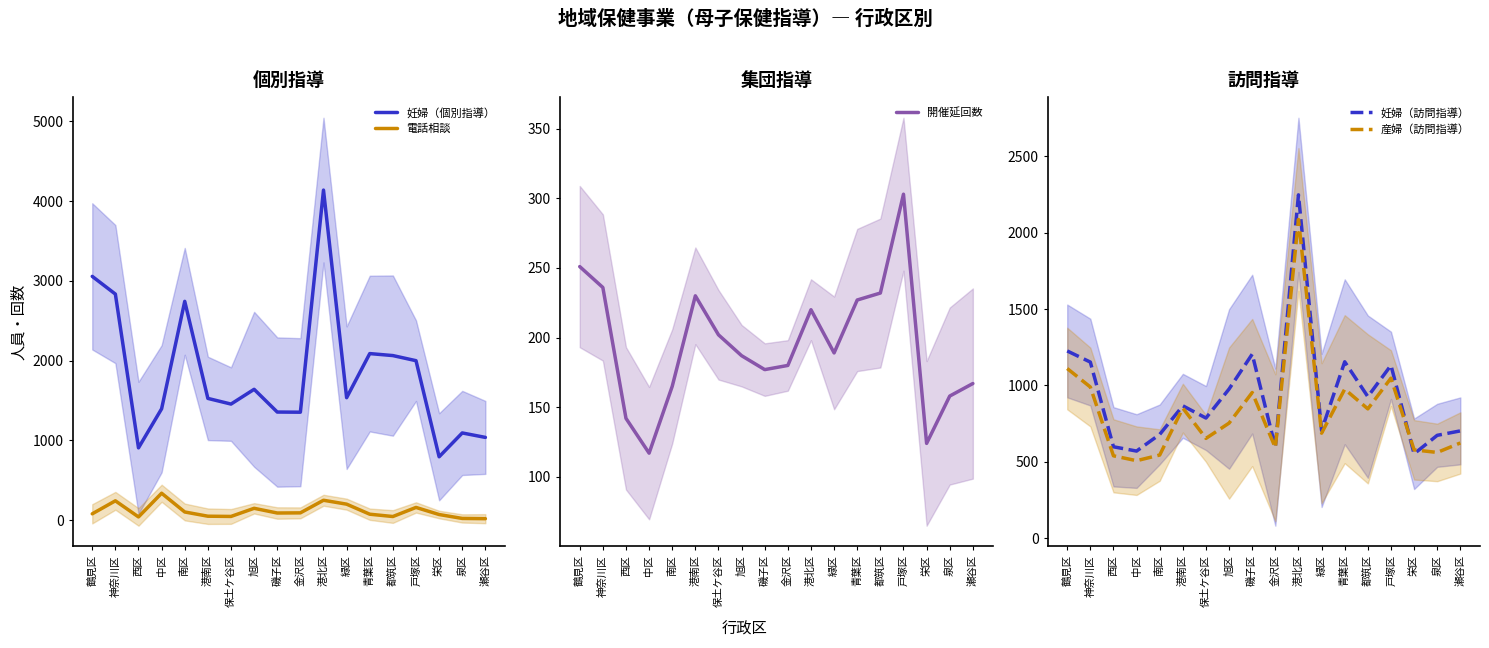

What is the spread (max minus min) of values at 神奈川区?

2599